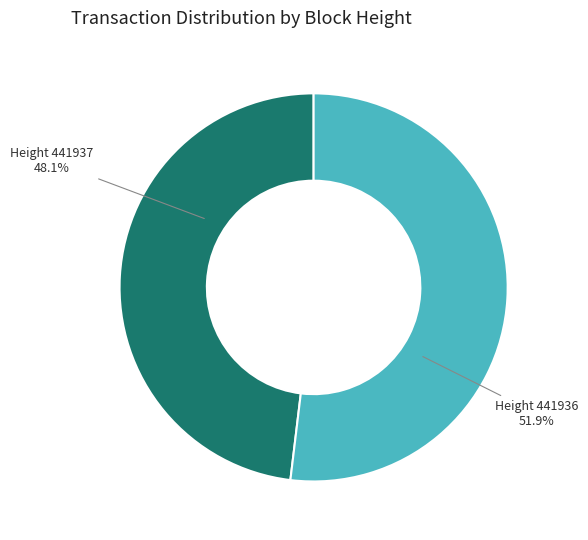

Is there any slice that represents more than half of the pie?

Yes